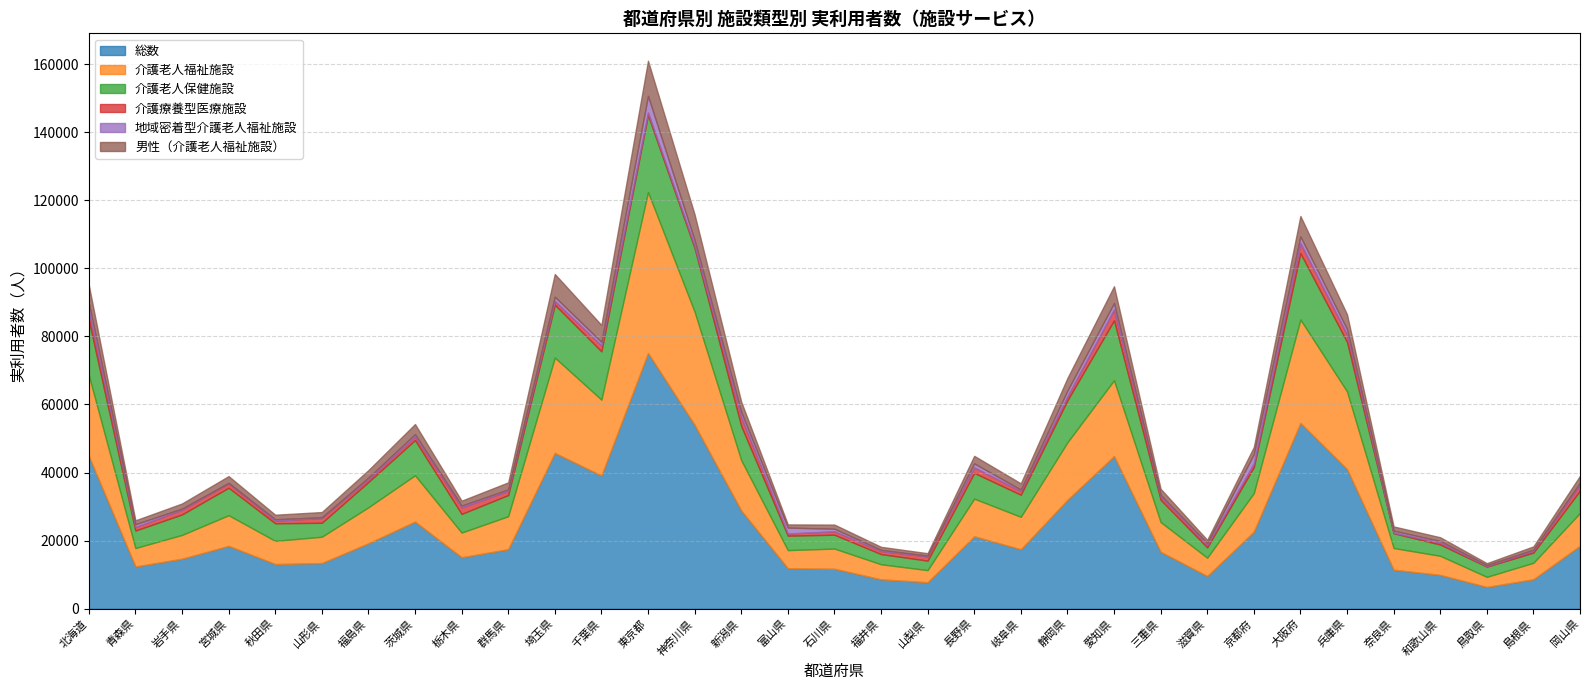

At which label does 男性（介護老人福祉施設） reach its minimum?

鳥取県